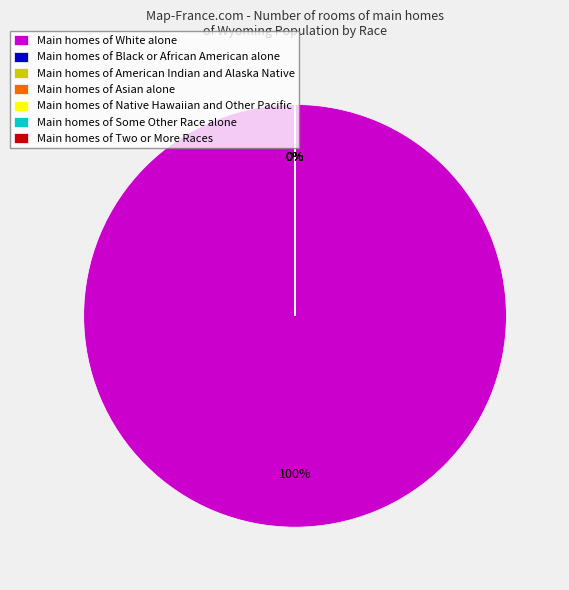

Which category has the smallest portion of the pie?

Native Hawaiian and Other Pacific